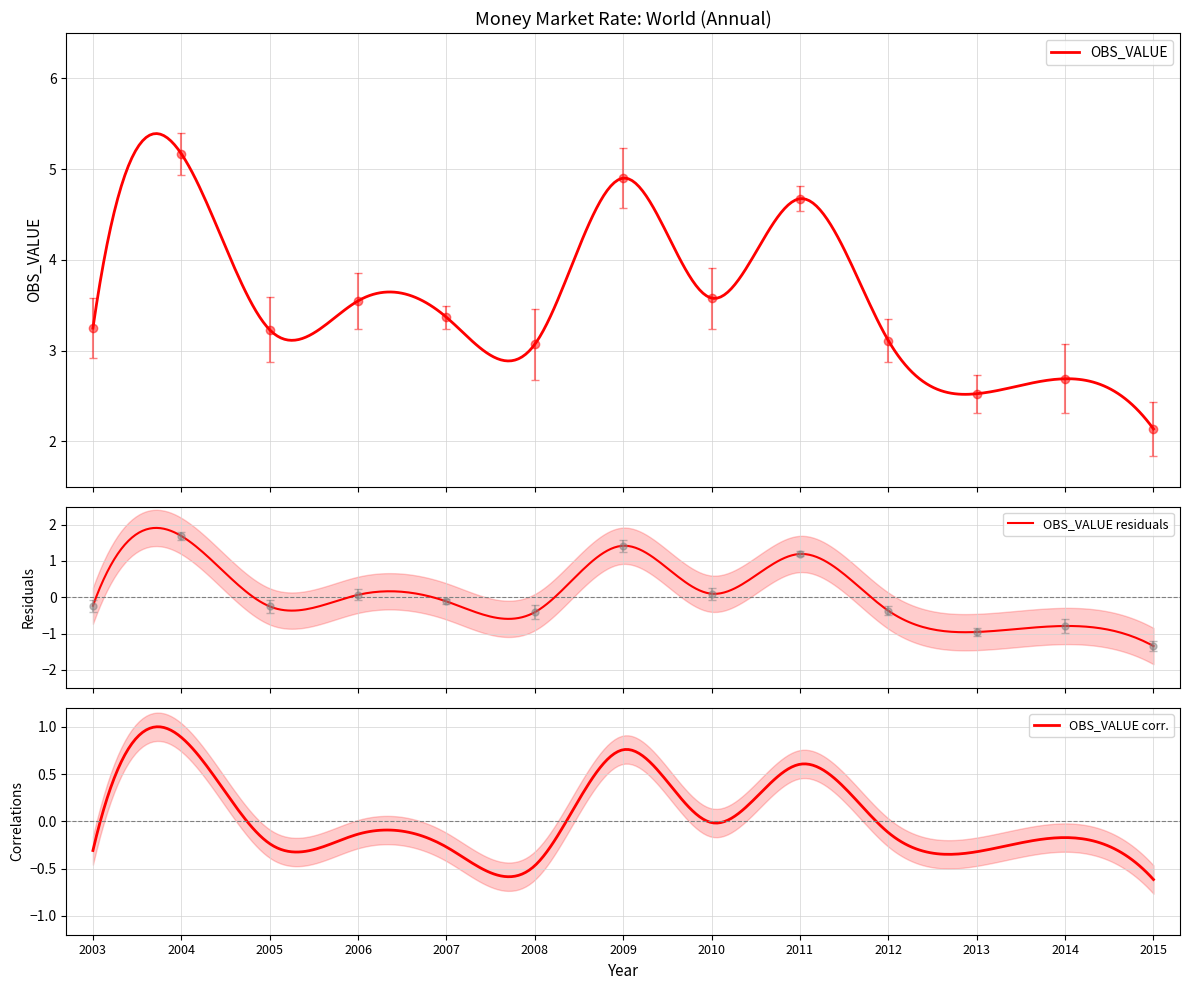

Which category has the lowest value across all series?

2015